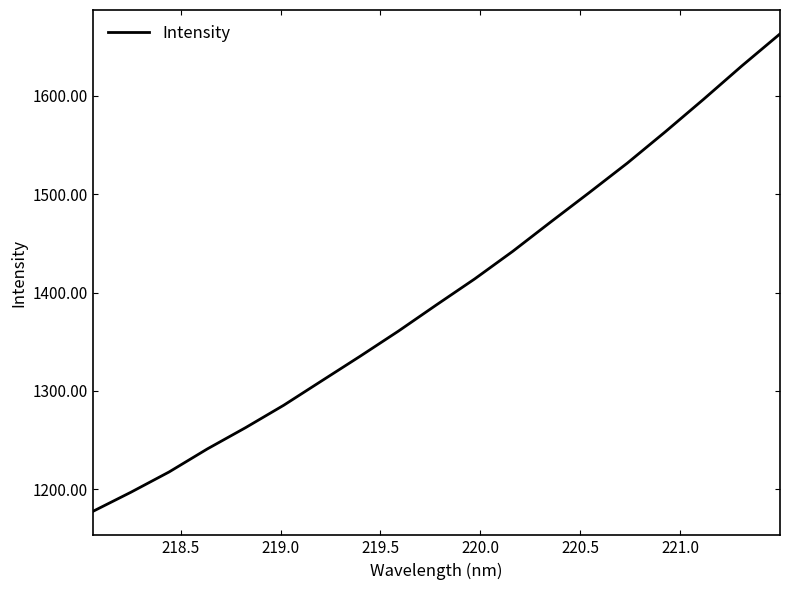

What is the greatest value displayed?

1663.0